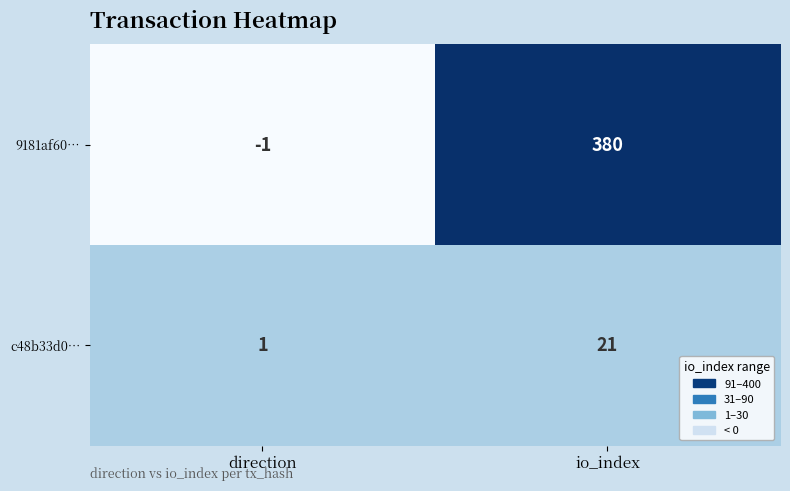

What is the sum of all c48b33d0… values?

22